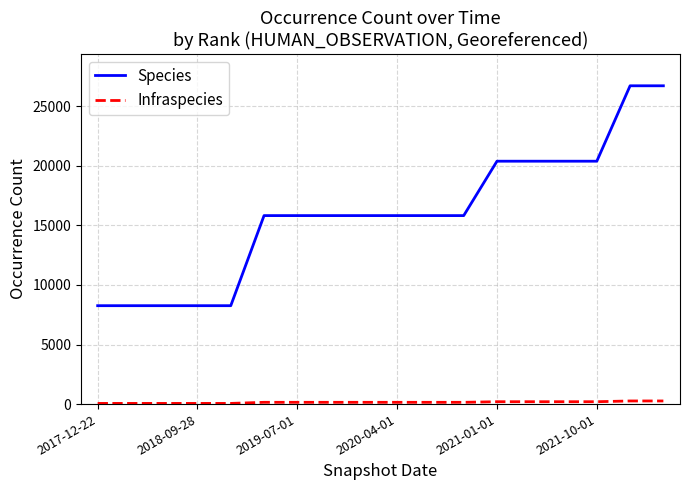

What is the difference between the maximum and minimum values in the Species series?

18458